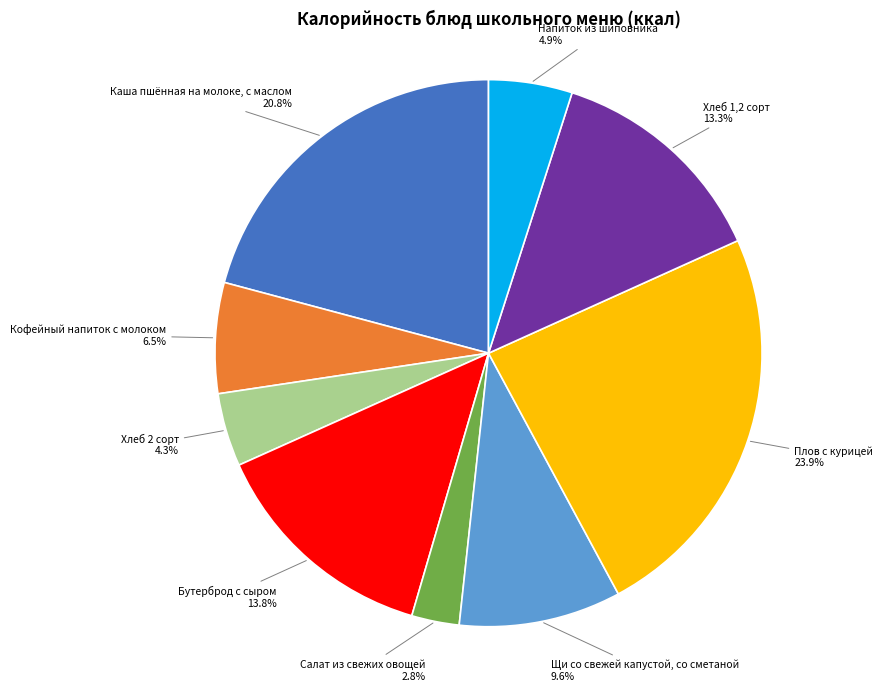

Is there any slice that represents more than half of the pie?

No